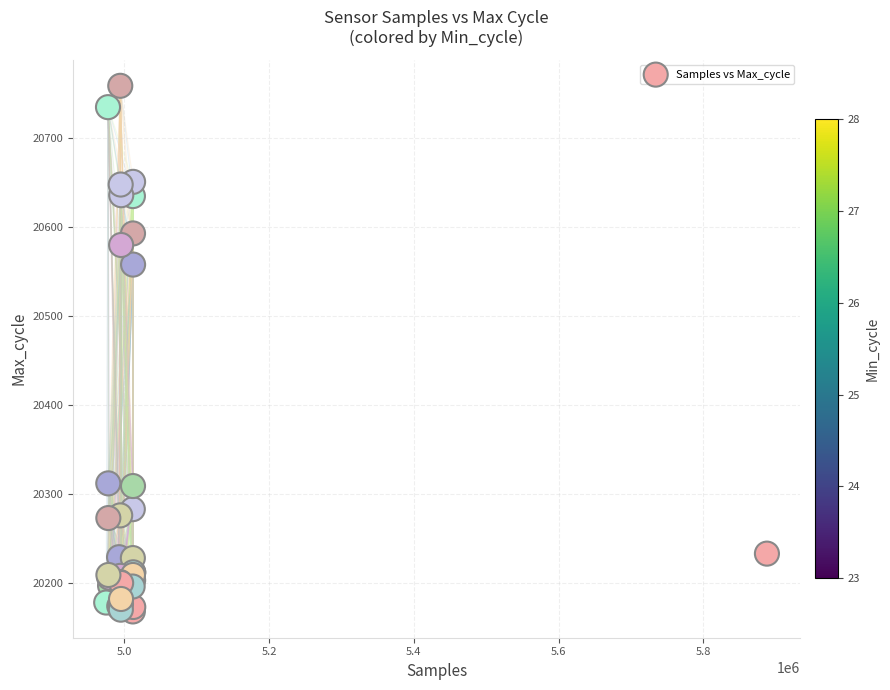

What Y value in the scatter plot is closest to 20463?

20558